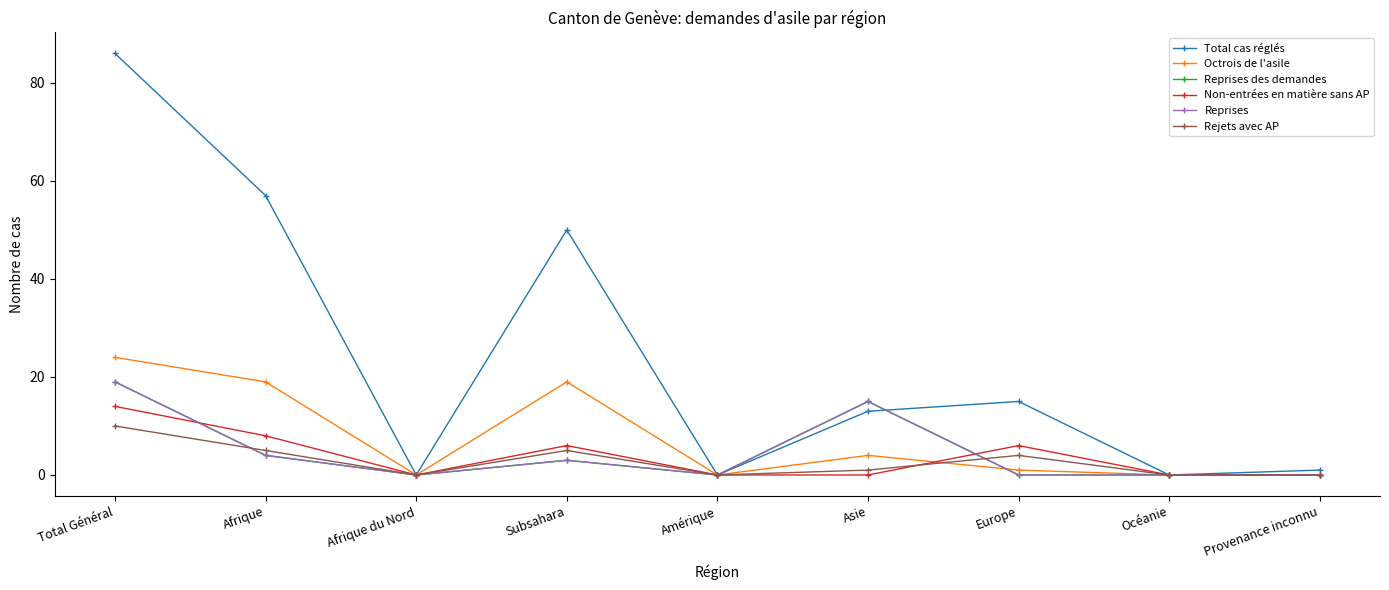

Does the chart have visible grid lines?

No